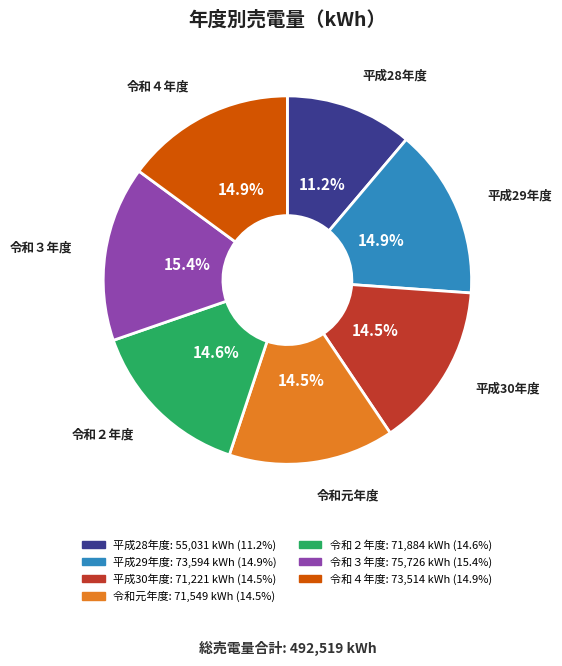

What is the smallest slice in the pie chart?

平成28年度